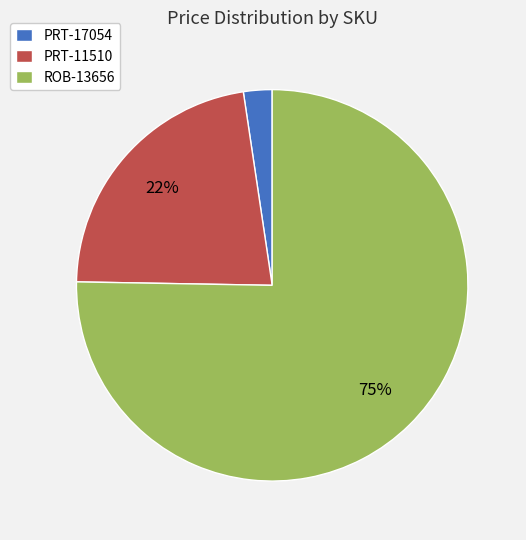

Which category has the smallest portion of the pie?

PRT-17054